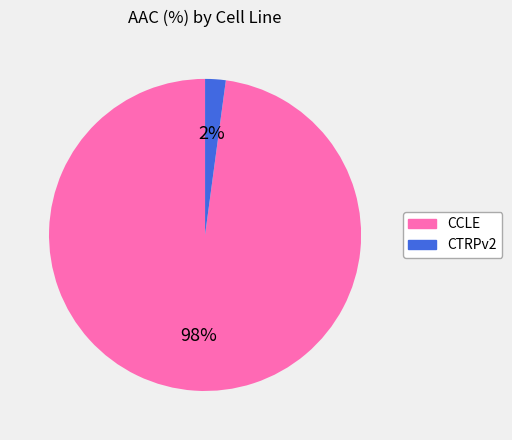

To the nearest percent, what percentage of the pie is CTRPv2?

2%